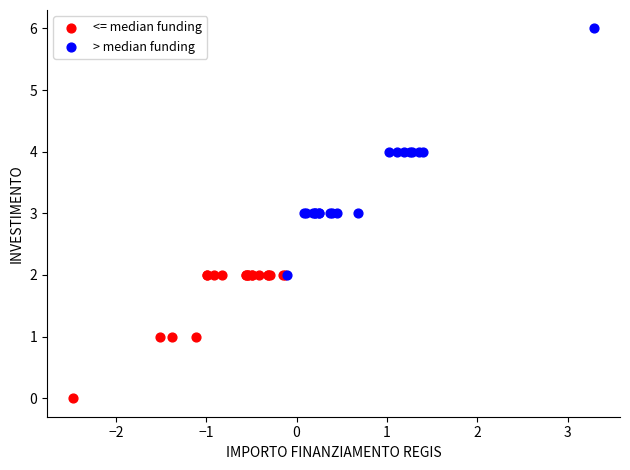

What are all the series names shown in the legend?

<= median funding, > median funding